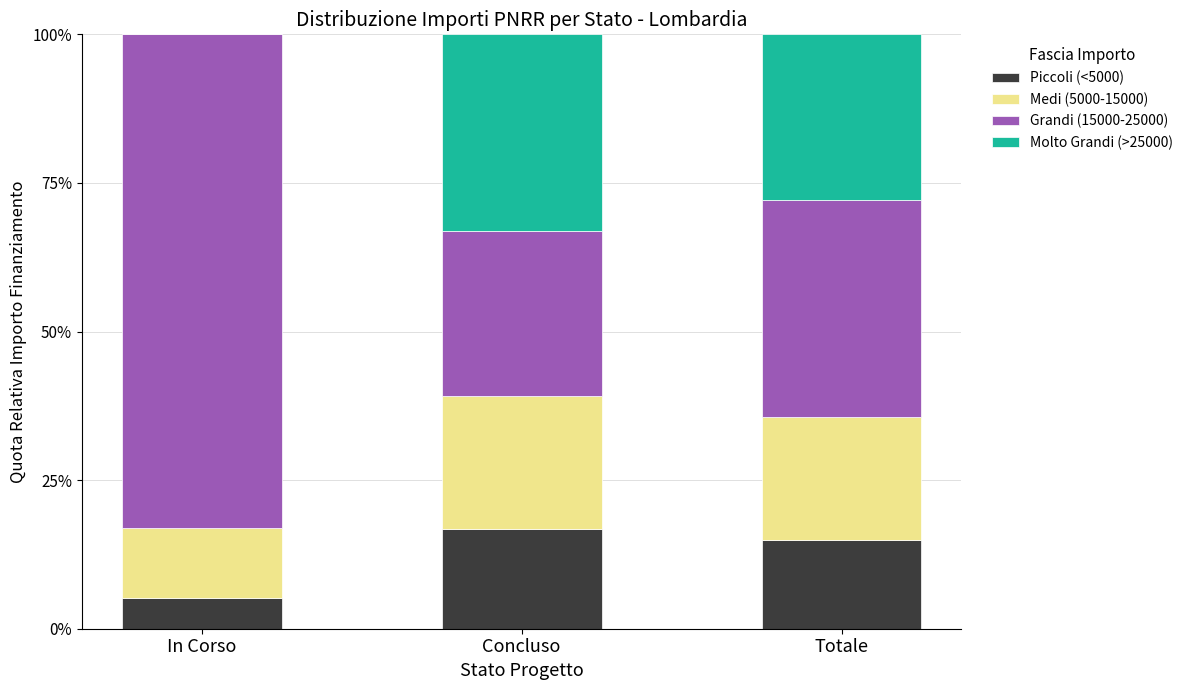

The value of Piccoli (<5000) at Totale is 20.4. True or false?

False